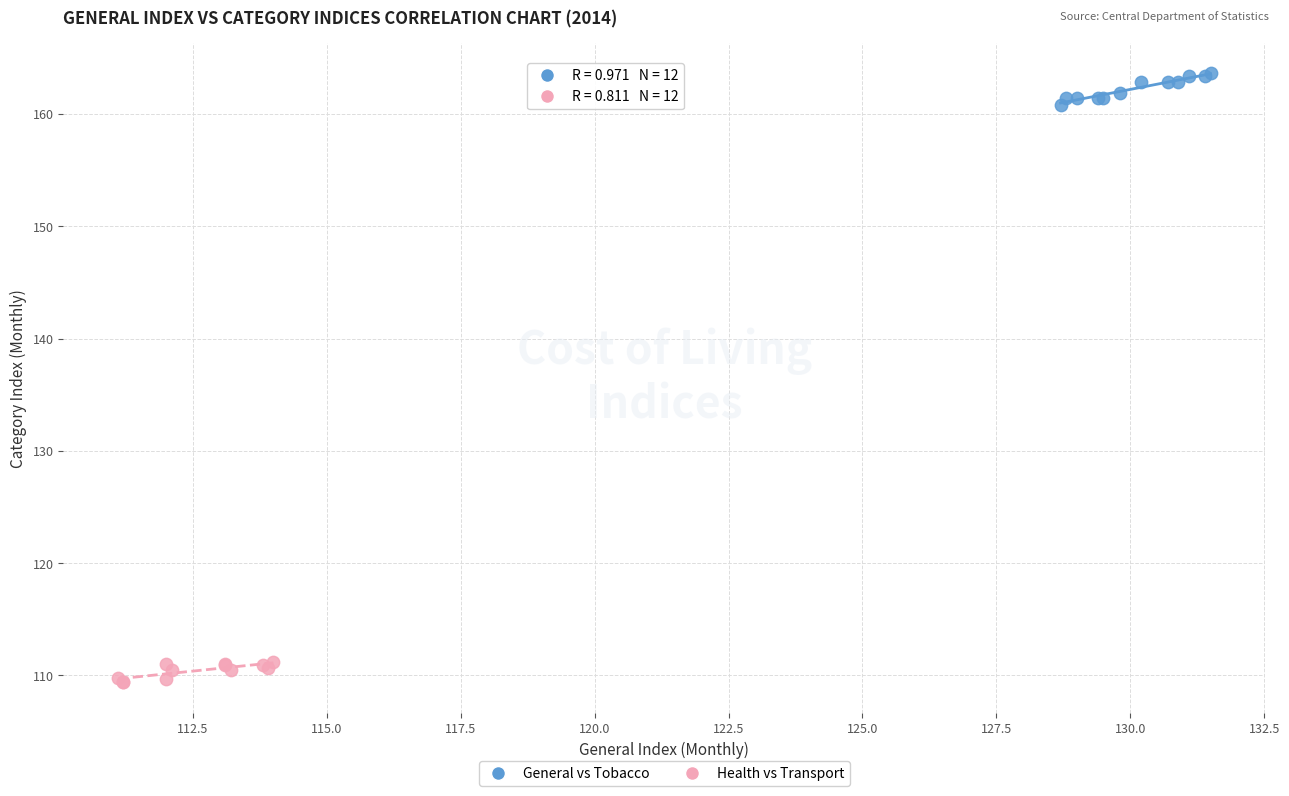

Which series contains the highest Y value?

General vs Tobacco